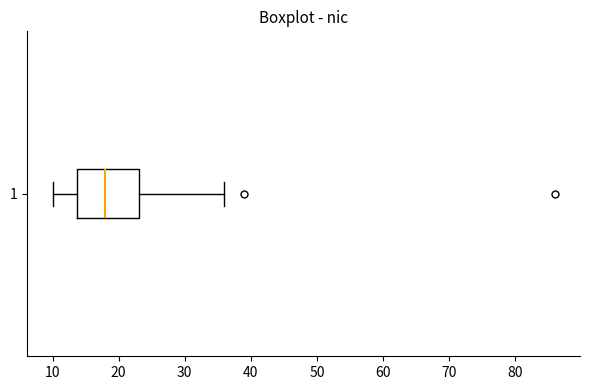

Where does the left whisker of the box at y = 1 end on the x-axis? The values are not printed on the chart, so give them approximately, as read against the axis.

10